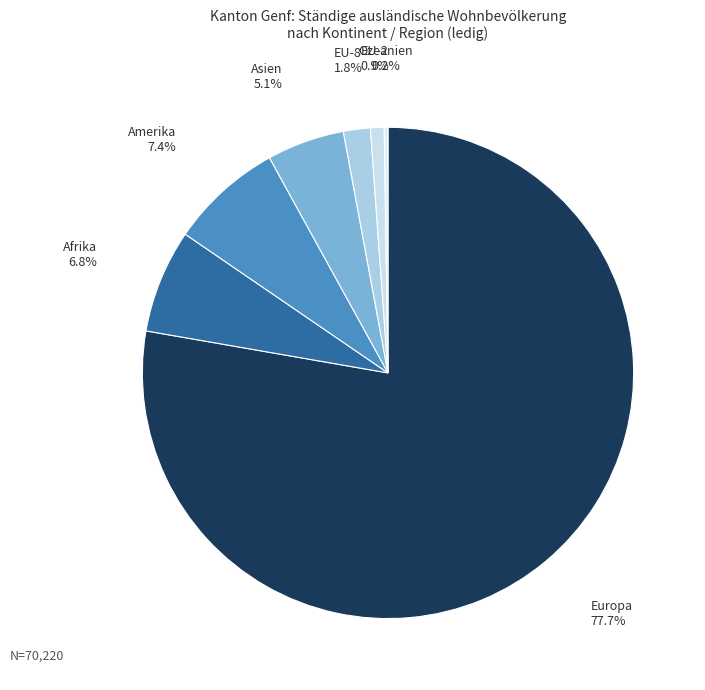

The Afrika slice represents 19% of the pie. True or false?

False